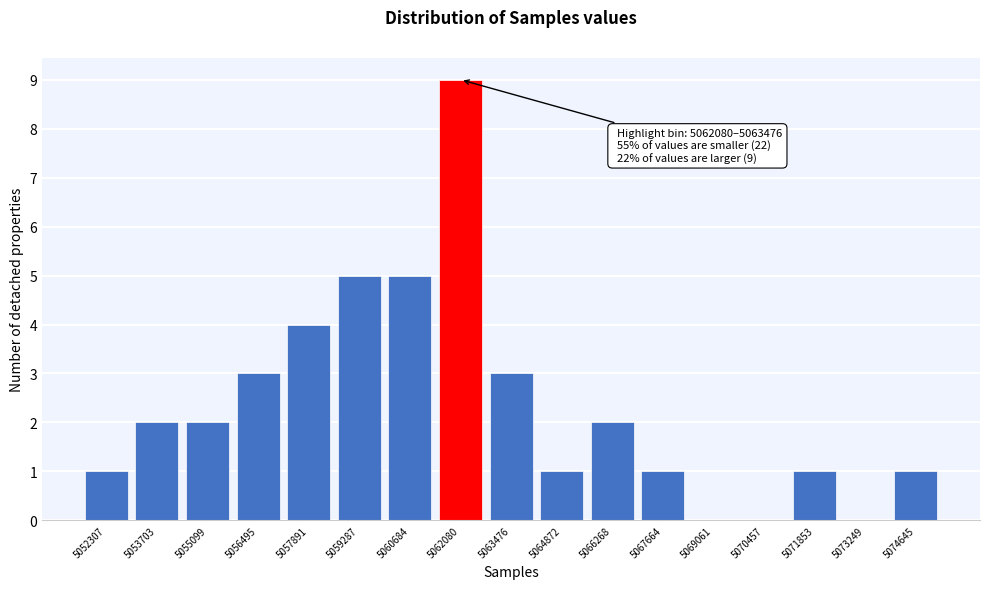

Reading left to right, list all the values displayed in this chart.

5052307=1	5053703=2	5055099=2	5056495=3	5057891=4	5059287=5	5060684=5	5062080=9	5063476=3	5064872=1	5066268=2	5067664=1	5069061=0	5070457=0	5071853=1	5073249=0	5074645=1